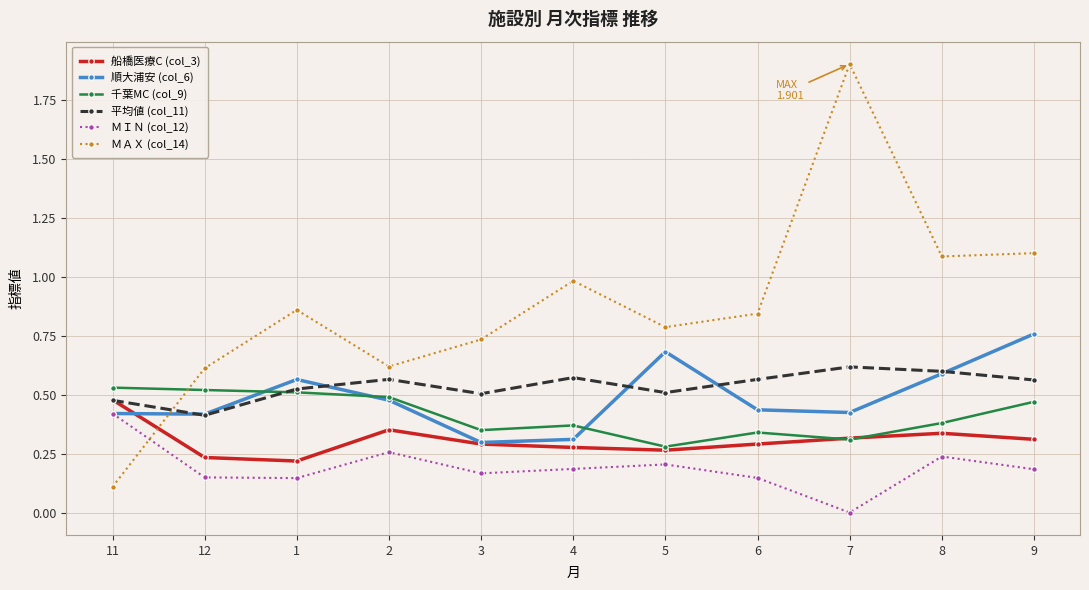

Between 4 and 8, which series saw the biggest shift?

順大浦安 (col_6)